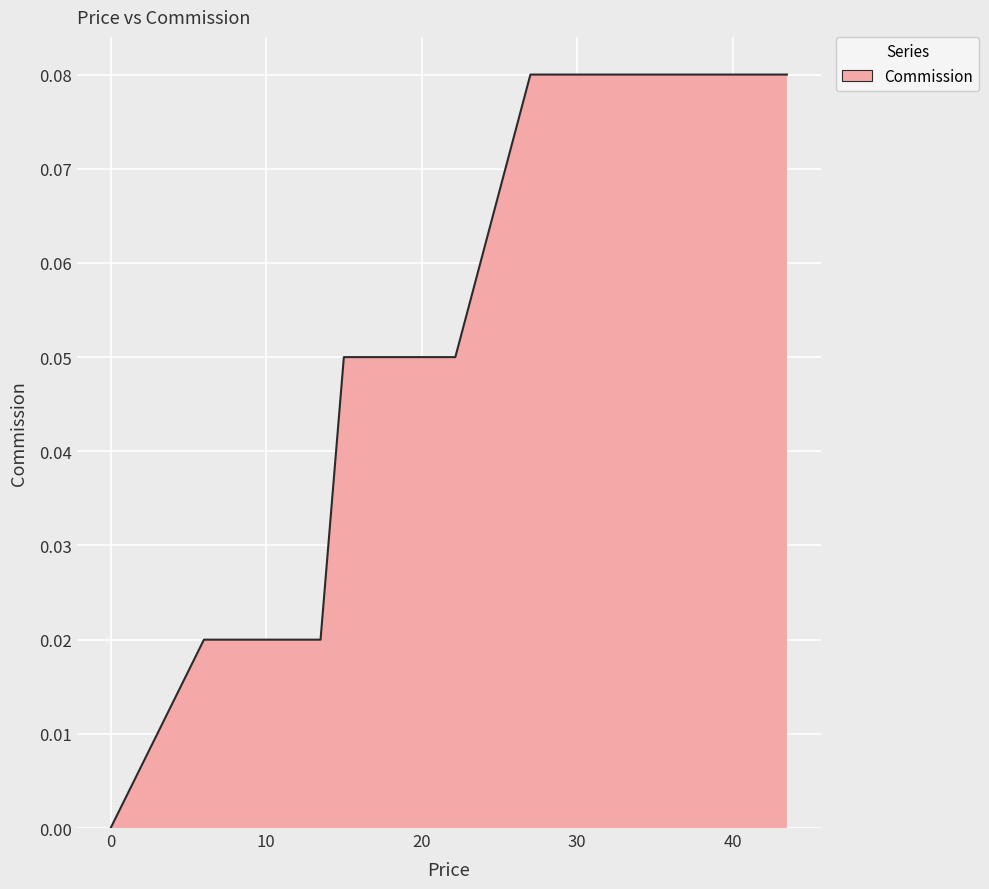

Reading left to right, extract all data points from this chart.

0.0	0.0	0.0	0.1	0.1	0.1	0.1	0.1	0.1	0.1	0.1	0.1